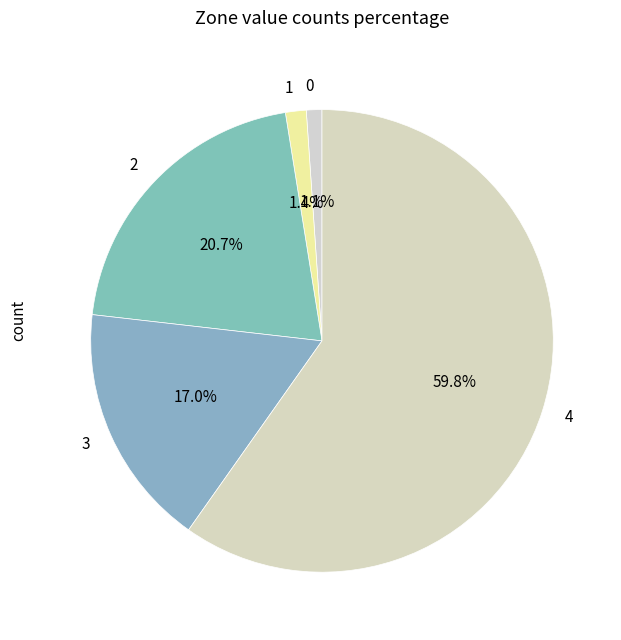

What portion of the pie excludes 3?

83.0%